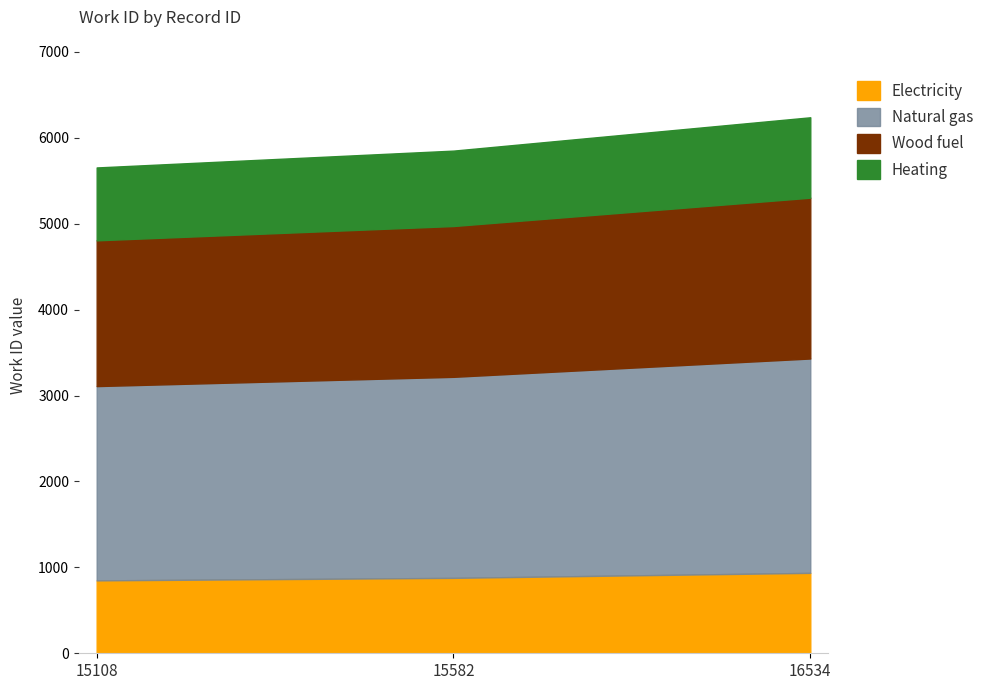

Reading left to right, extract all data points from this chart.

5655	5851	6239